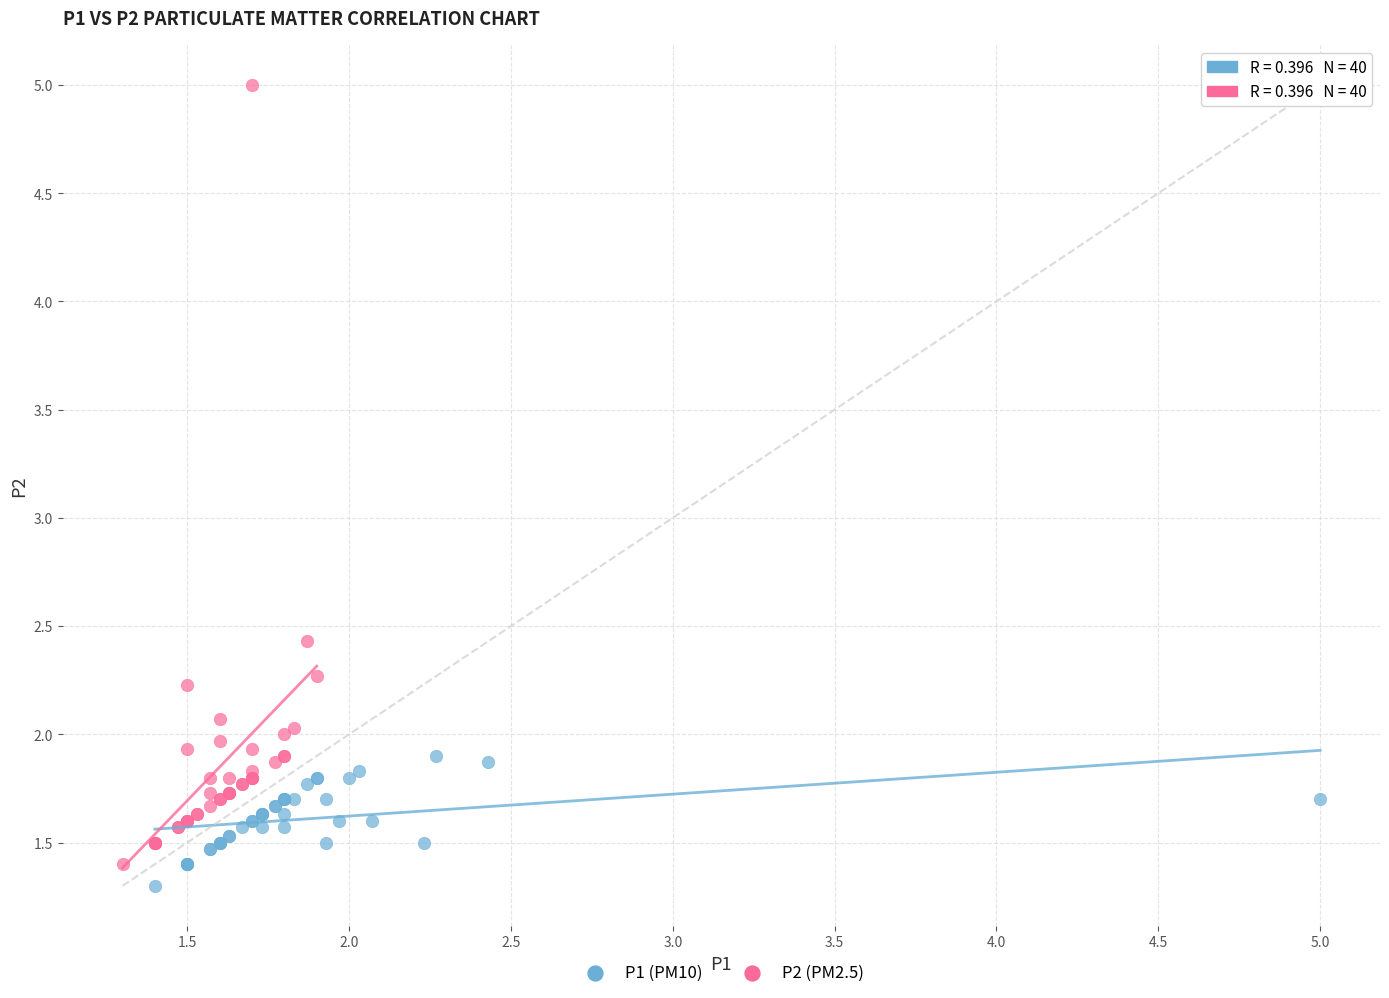

Which series contains the lowest Y value?

P1 (PM10)